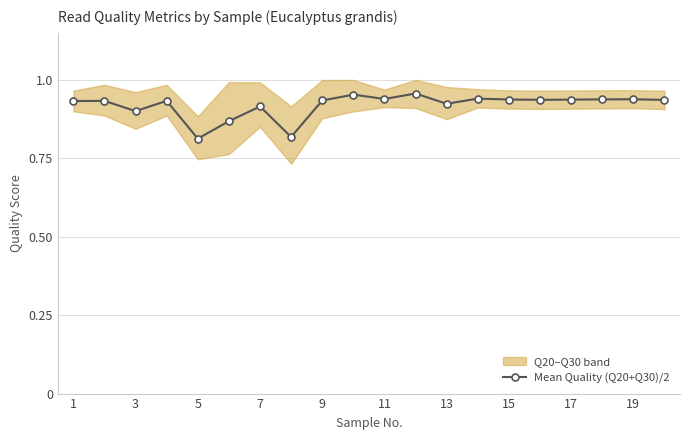

Count the Mean Quality (Q20+Q30)/2 values in the range 0 to 1.

20